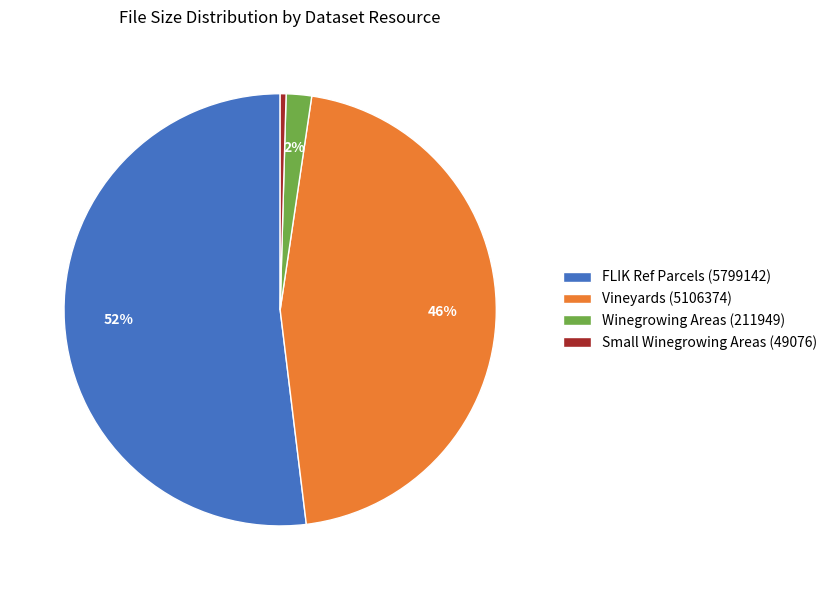

To the nearest percent, what is the difference between the FLIK Ref Parcels (5799142) and Vineyards (5106374) slice percentages?

6%